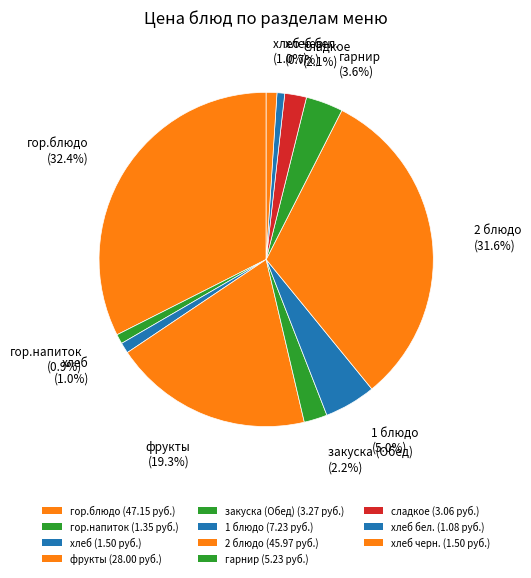

How many slices are in this pie chart?

11